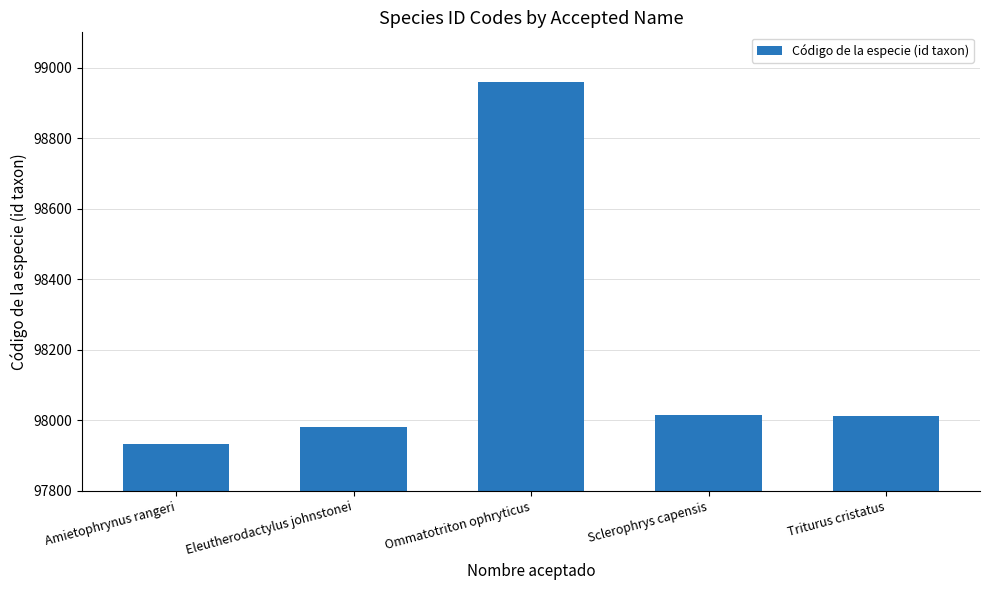

The value at Sclerophrys capensis is 98014. True or false?

True